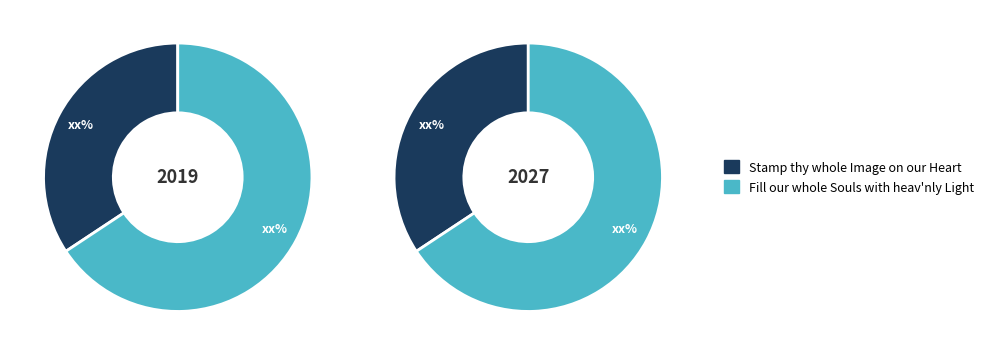

Is it true that Stamp thy whole Image on our Heart is 46% of the pie?

False